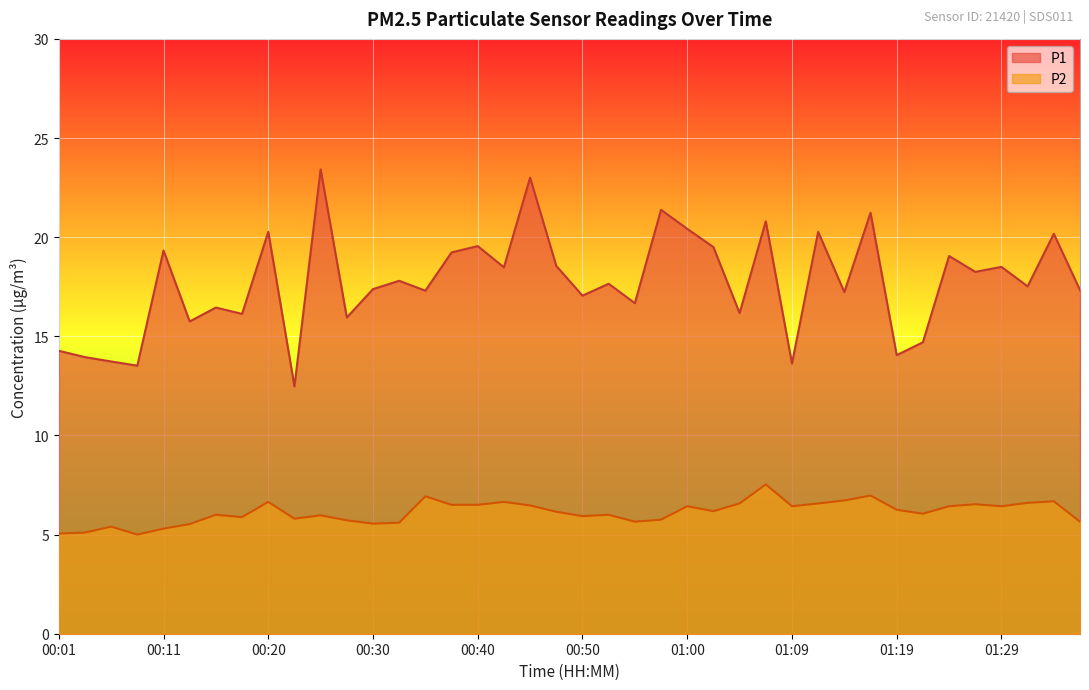

Rank the series at 01:36 from lowest to highest value.

P2, P1